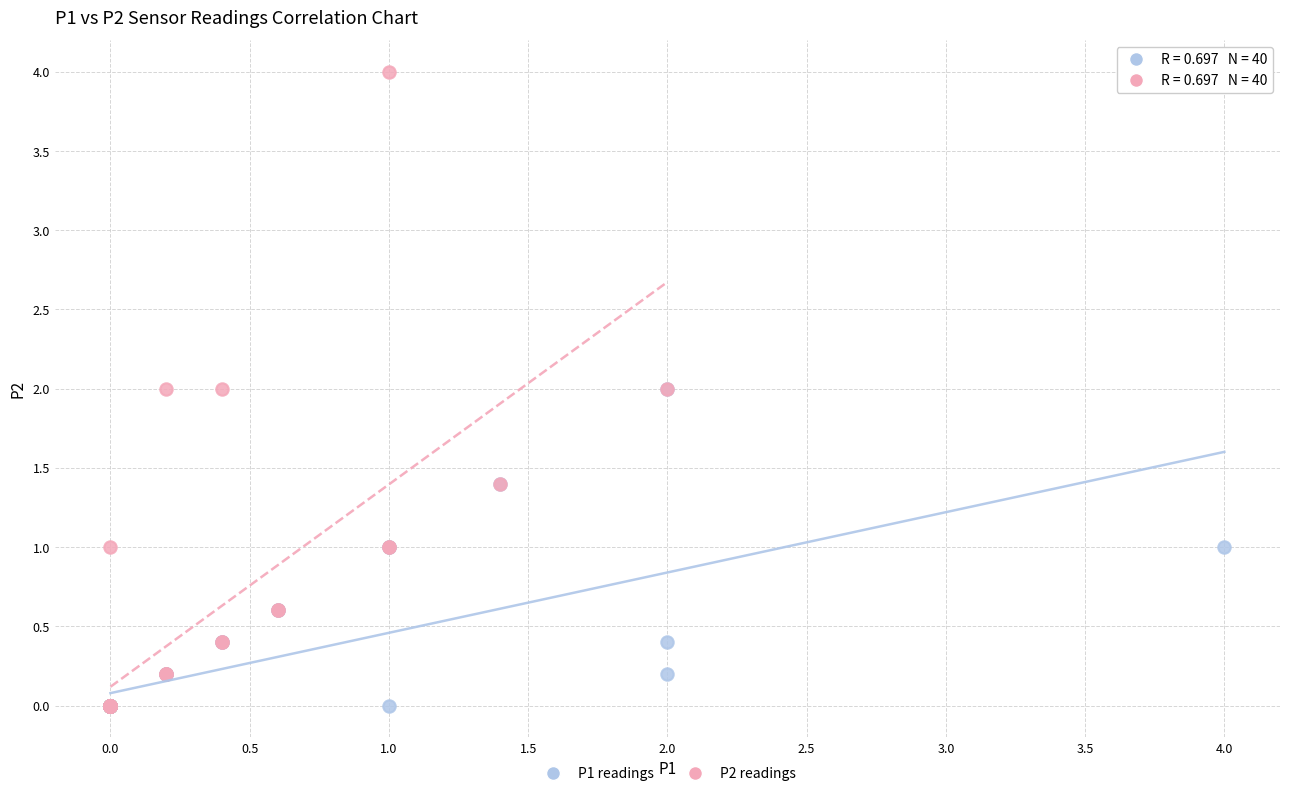

Which series has the largest Y range (max minus min)?

P2 readings